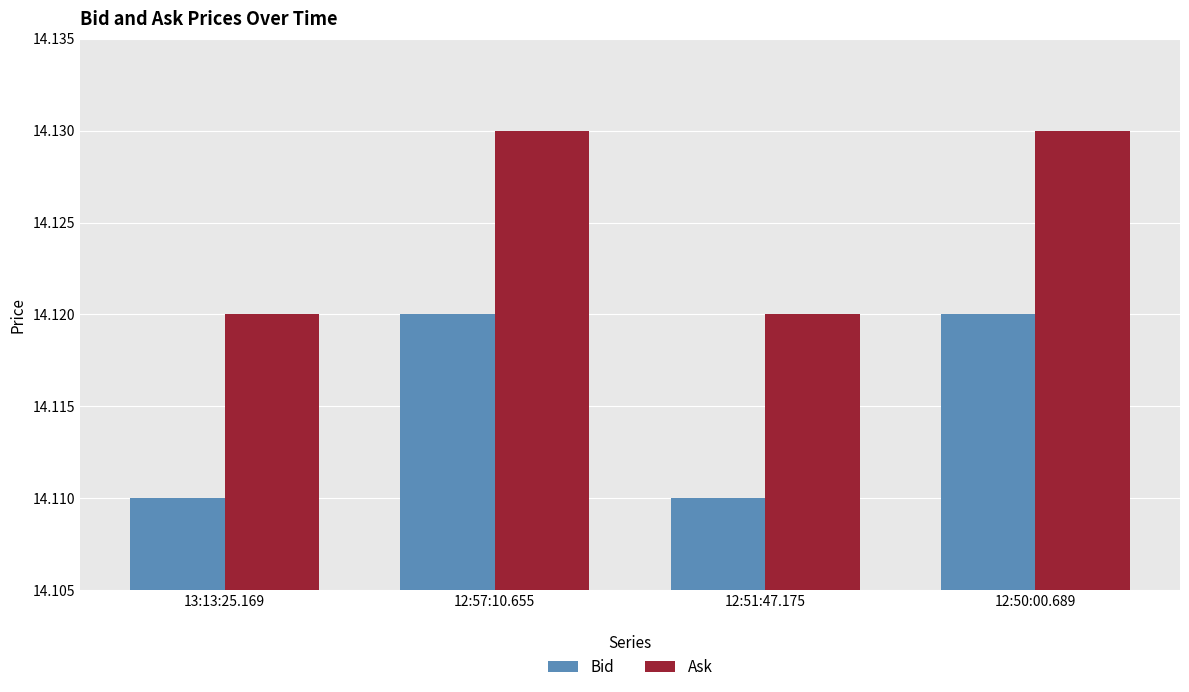

List the series in order of their peak value, lowest first.

Bid, Ask